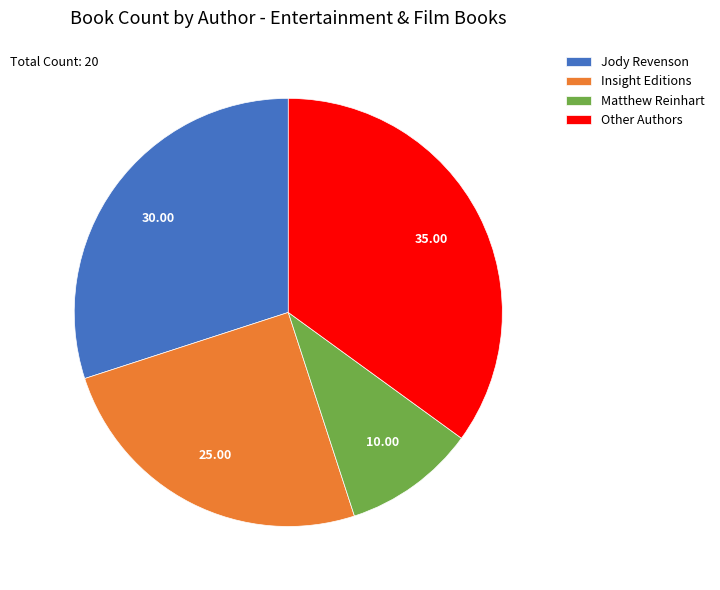

Rank the categories by value from highest to lowest.

Other Authors, Jody Revenson, Insight Editions, Matthew Reinhart